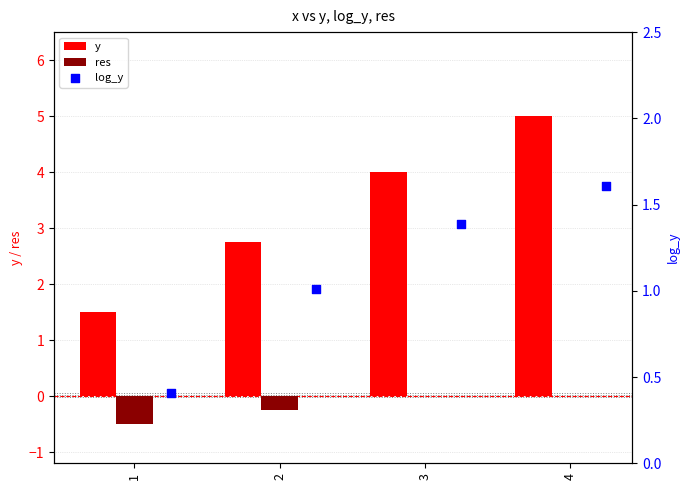

At which category is the sum across all series the highest?

4